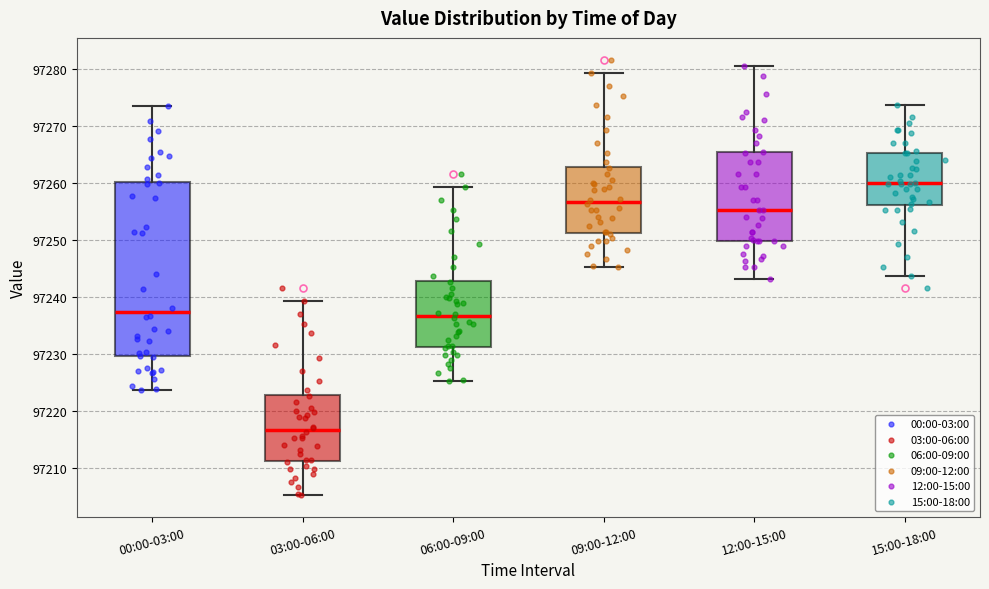

Reading left to right, read every box against the y-axis: the position of its median line, the range the box covers, and the ends of its whiskers. The values are not printed on the chart, so give them approximately, as read against the axis.

00:00-03:00: median 97237, box 97230 to 97260, whiskers 97224 to 97273
03:00-06:00: median 97217, box 97211 to 97223, whiskers 97205 to 97239
06:00-09:00: median 97237, box 97231 to 97243, whiskers 97225 to 97259
09:00-12:00: median 97257, box 97251 to 97263, whiskers 97245 to 97279
12:00-15:00: median 97255, box 97250 to 97265, whiskers 97243 to 97281
15:00-18:00: median 97260, box 97256 to 97265, whiskers 97244 to 97274